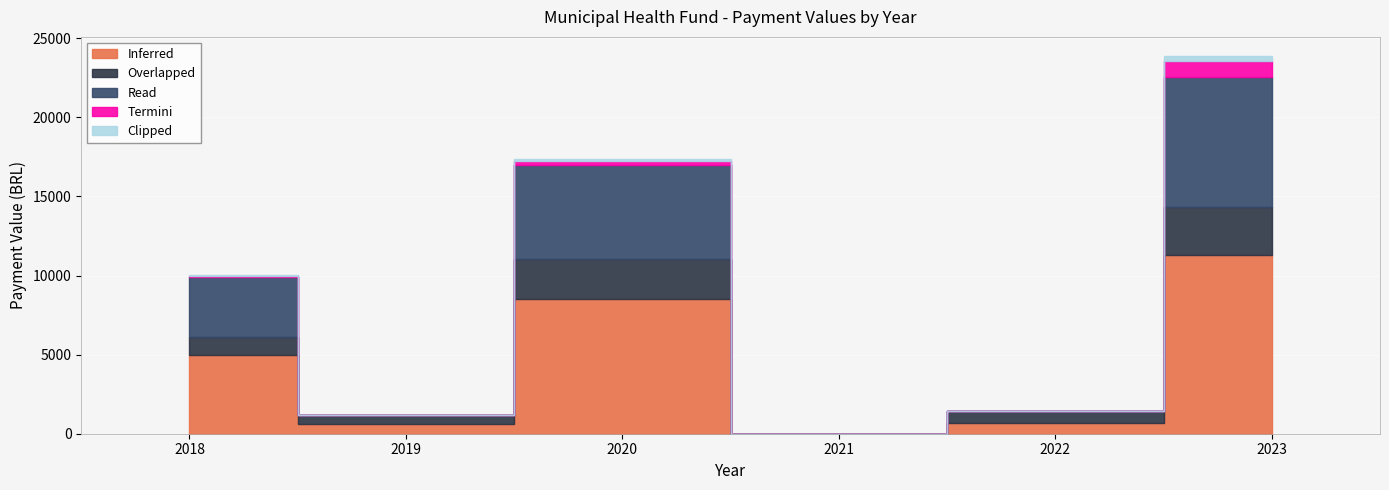

Where is Inferred nearest to the value 5641?

2018